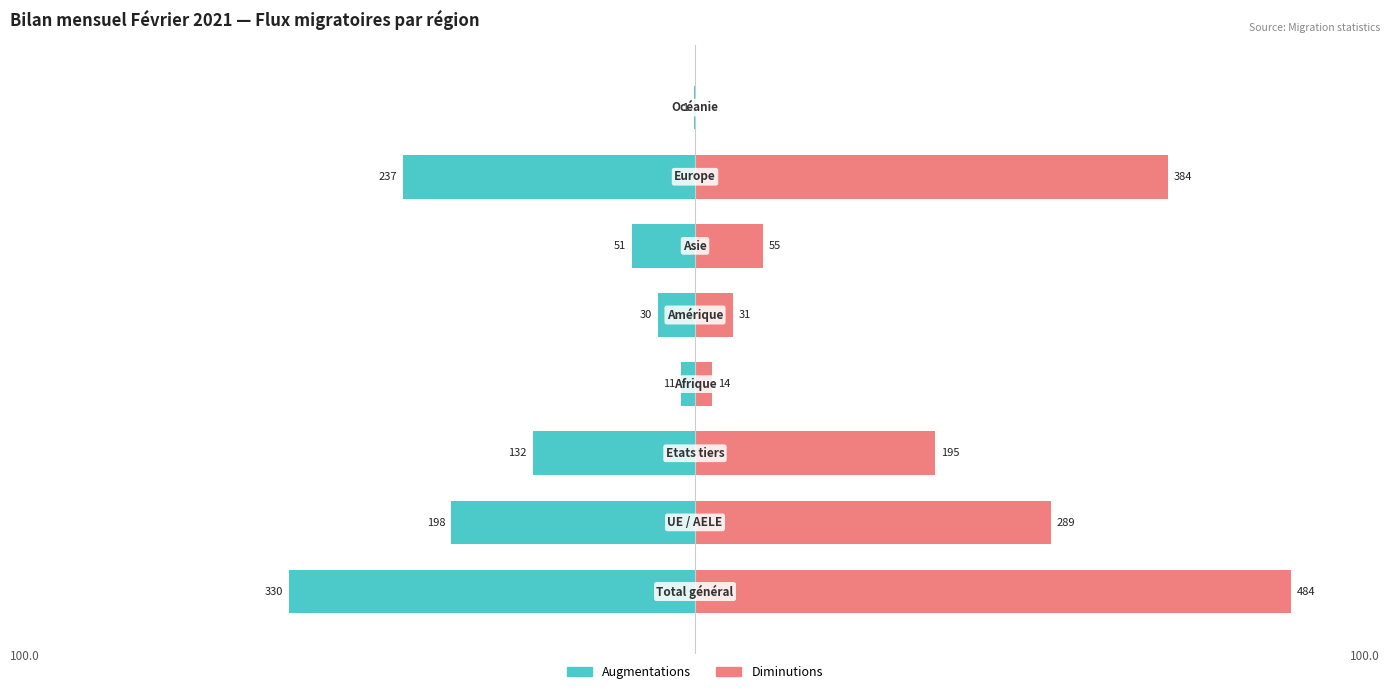

How many values in Diminutions are above zero?

7